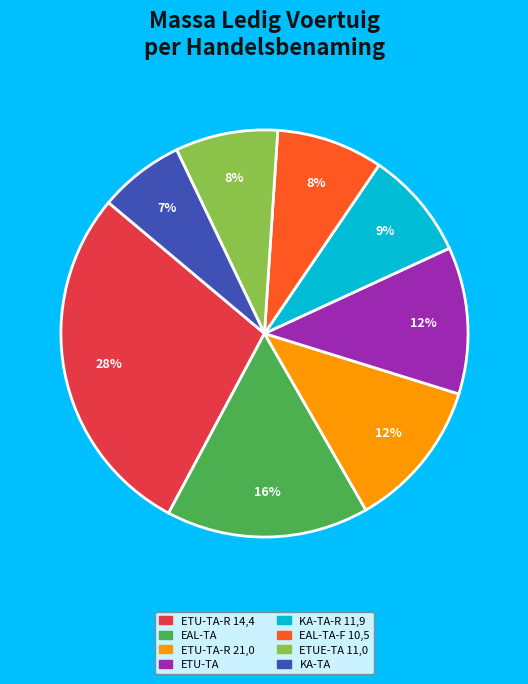

Is there any slice that represents more than half of the pie?

No